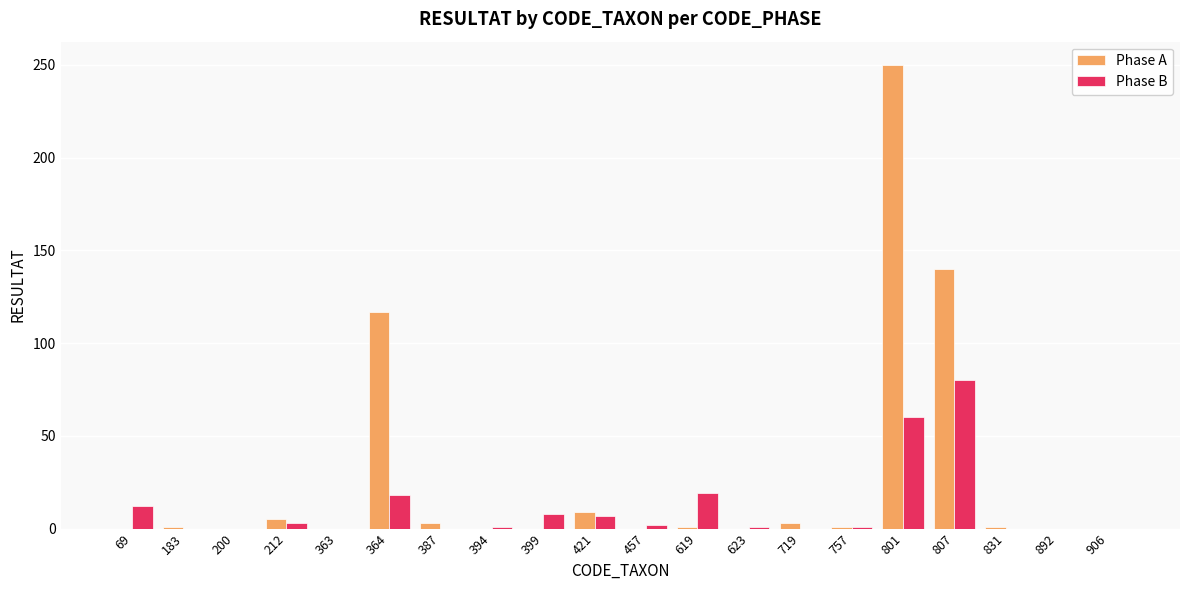

Are the bars grouped side by side (vs. stacked)?

Yes